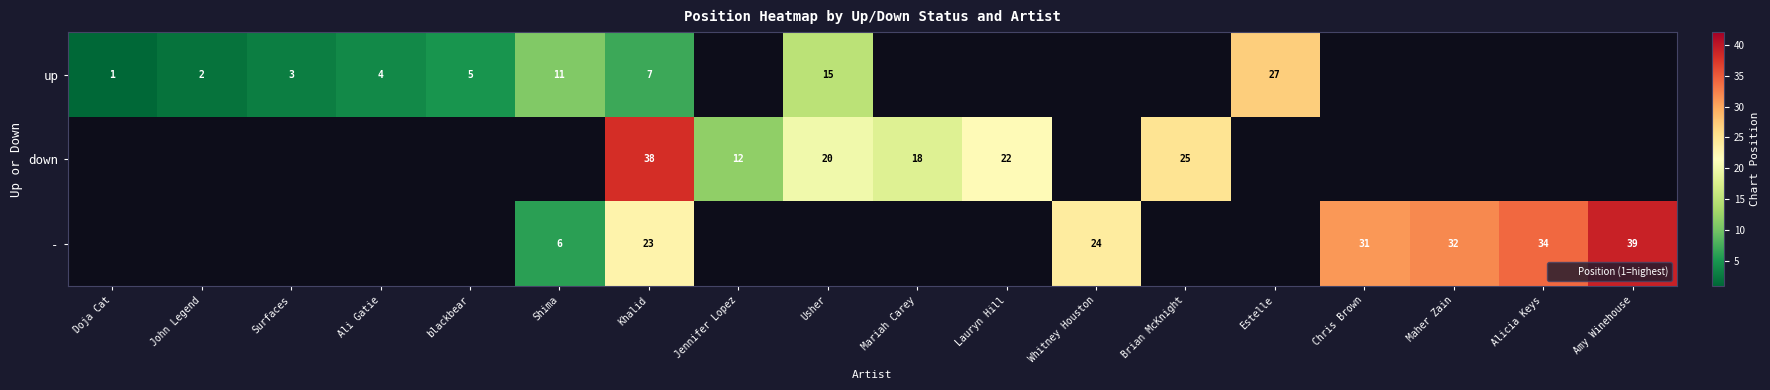

Is the value of up at Estelle greater than the value of down at Doja Cat?

No